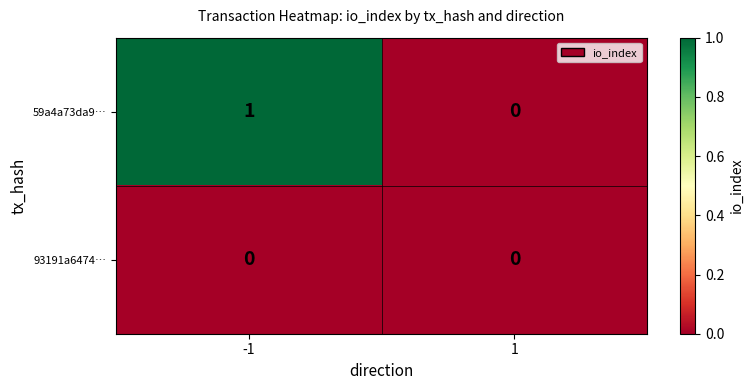

Which series has the largest total across all categories?

59a4a73da9…